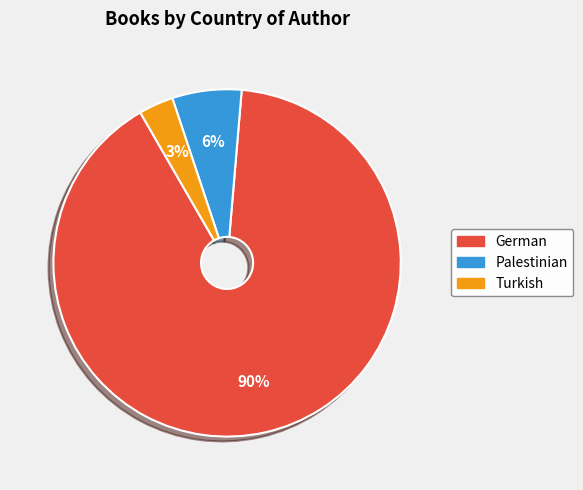

Is there any slice that represents more than half of the pie?

Yes